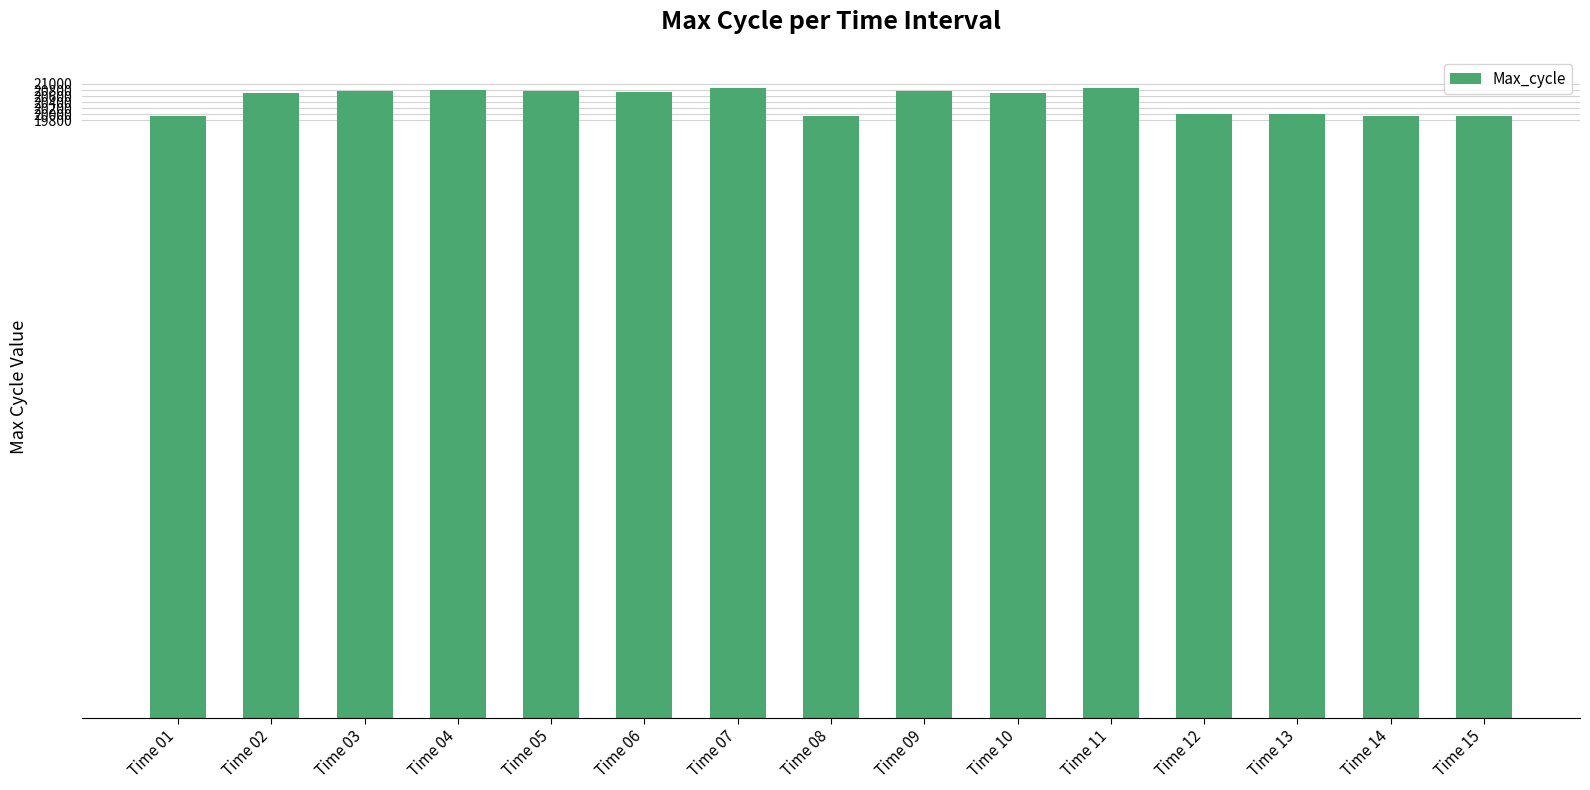

Are the bars horizontal?

No